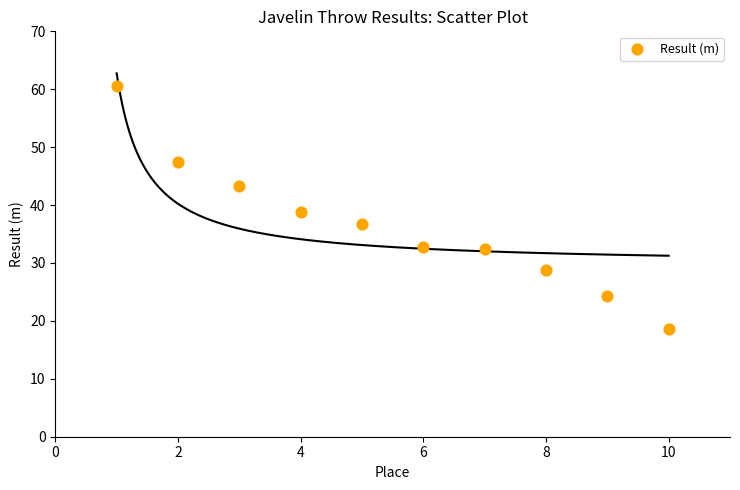

What is the range of Y values (max minus min)?

41.9